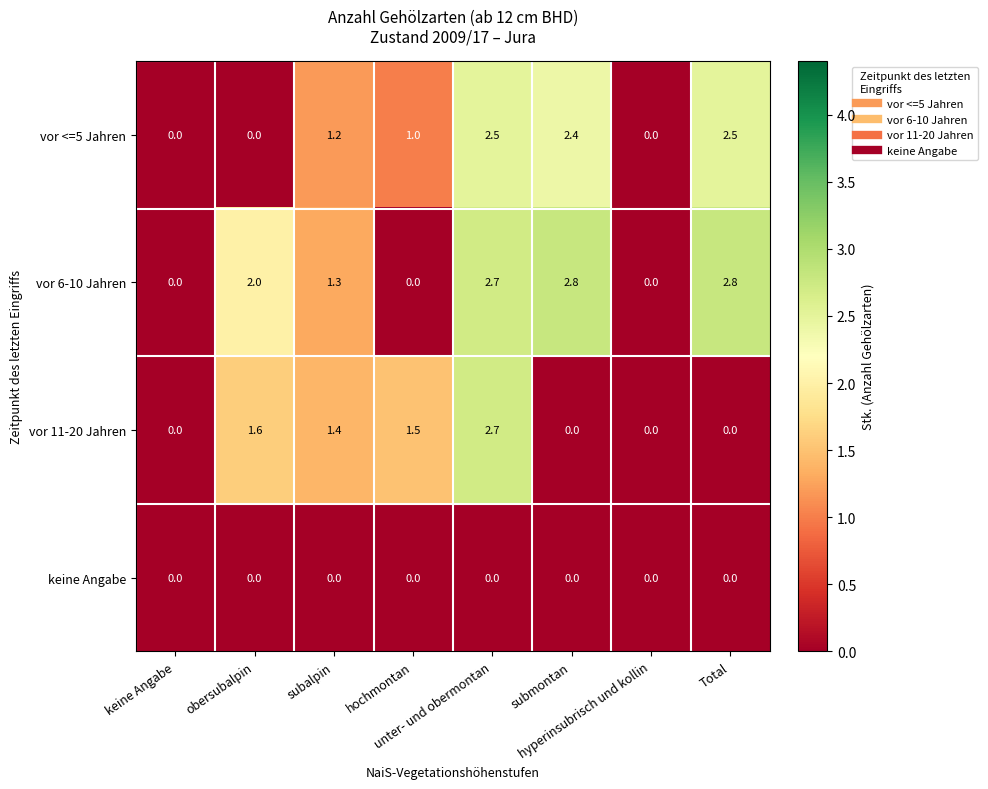

Which series has the largest range (max minus min)?

vor 6-10 Jahren